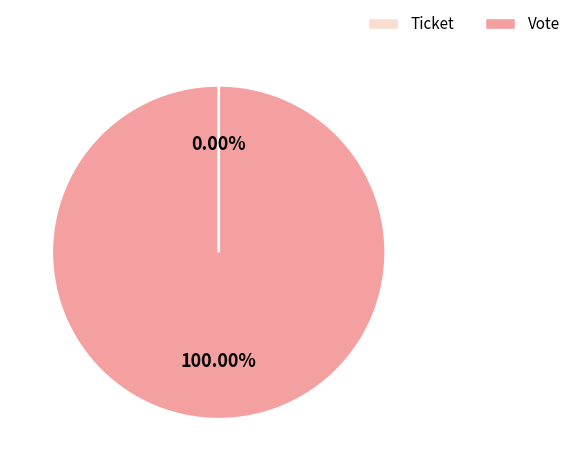

Which category has the biggest portion of the pie?

Vote